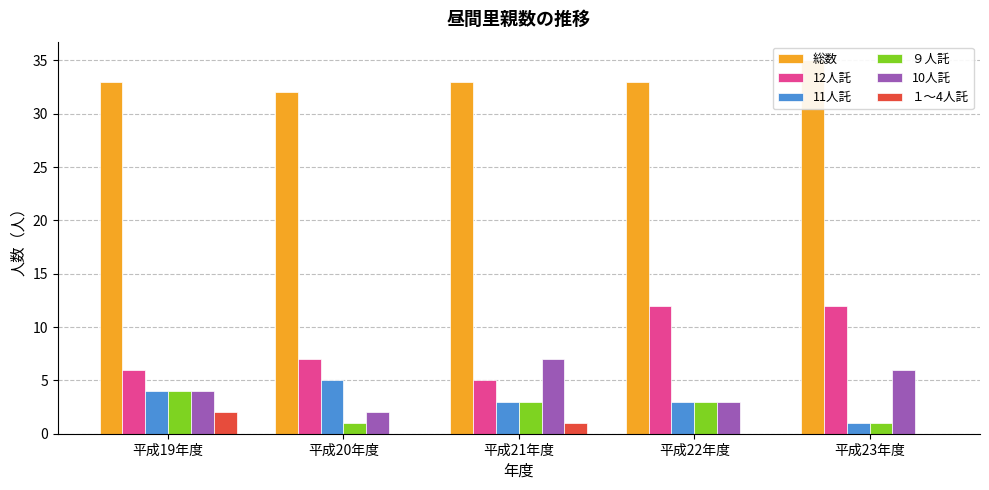

At how many categories does at least one series exceed 16?

5